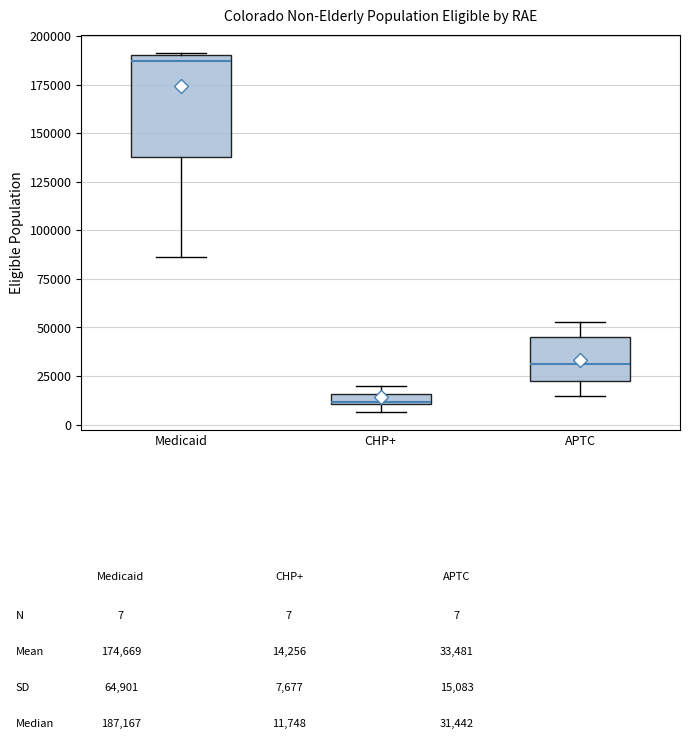

Where is the lower edge of the box for CHP+ on the y-axis? The values are not printed on the chart, so give them approximately, as read against the axis.

10000